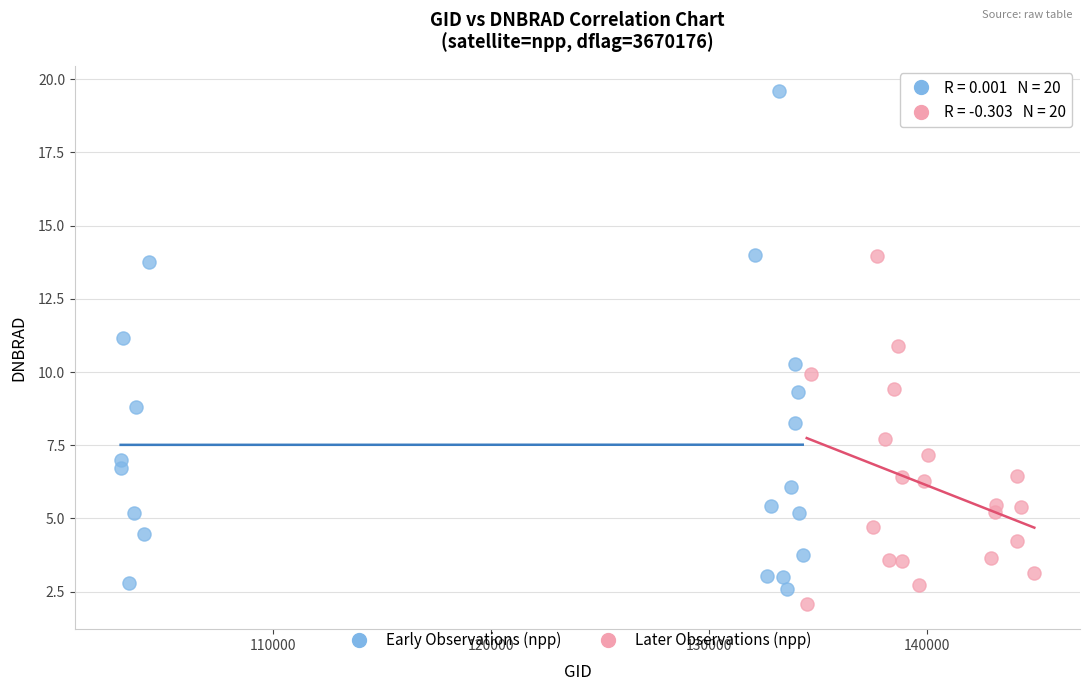

Which series has the largest Y range (max minus min)?

Early Observations (npp)